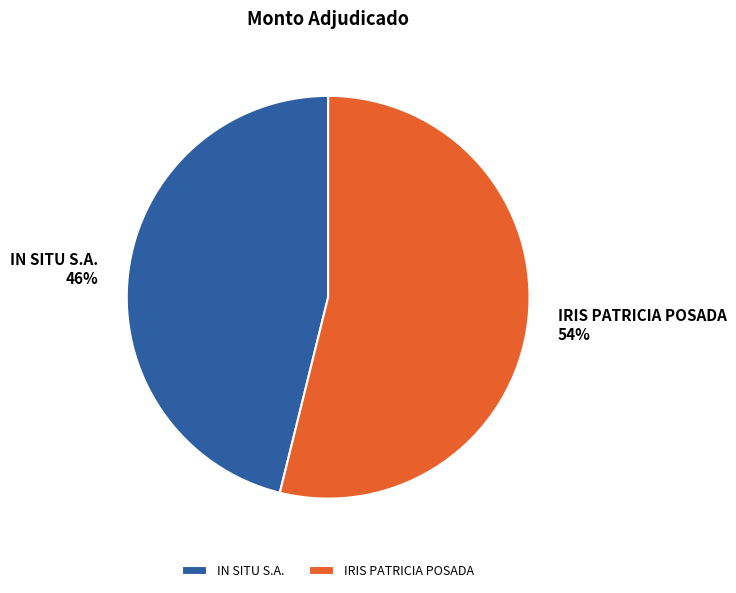

Between IN SITU S.A. and IRIS PATRICIA POSADA, which is larger?

IRIS PATRICIA POSADA